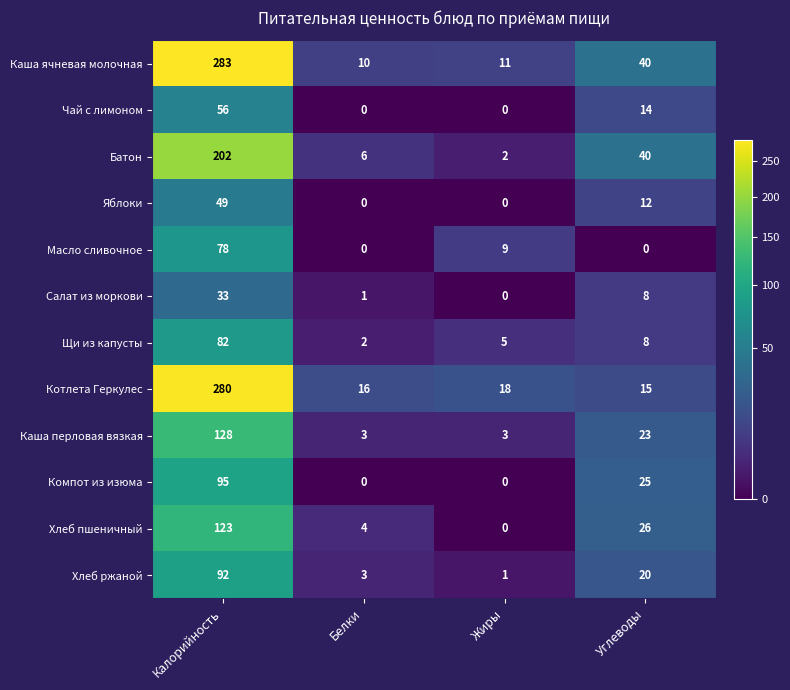

Rank the series by their maximum value, from lowest to highest.

Салат из моркови, Яблоки, Чай с лимоном, Масло сливочное, Щи из капусты, Хлеб ржаной, Компот из изюма, Хлеб пшеничный, Каша перловая вязкая, Батон, Котлета Геркулес, Каша ячневая молочная